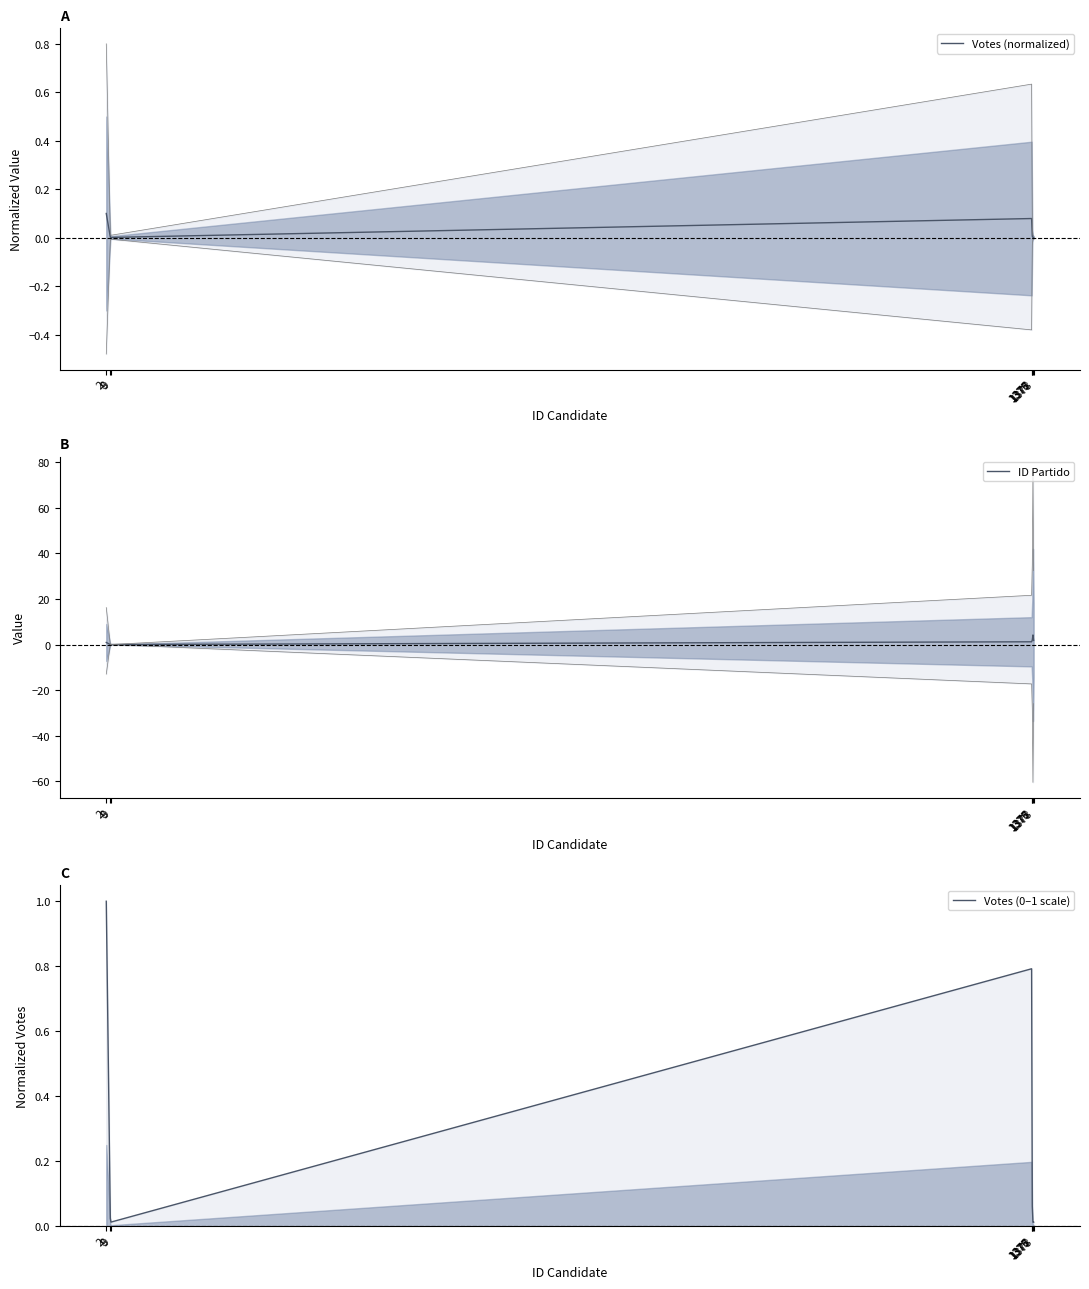

How many series are shown in this chart?

3